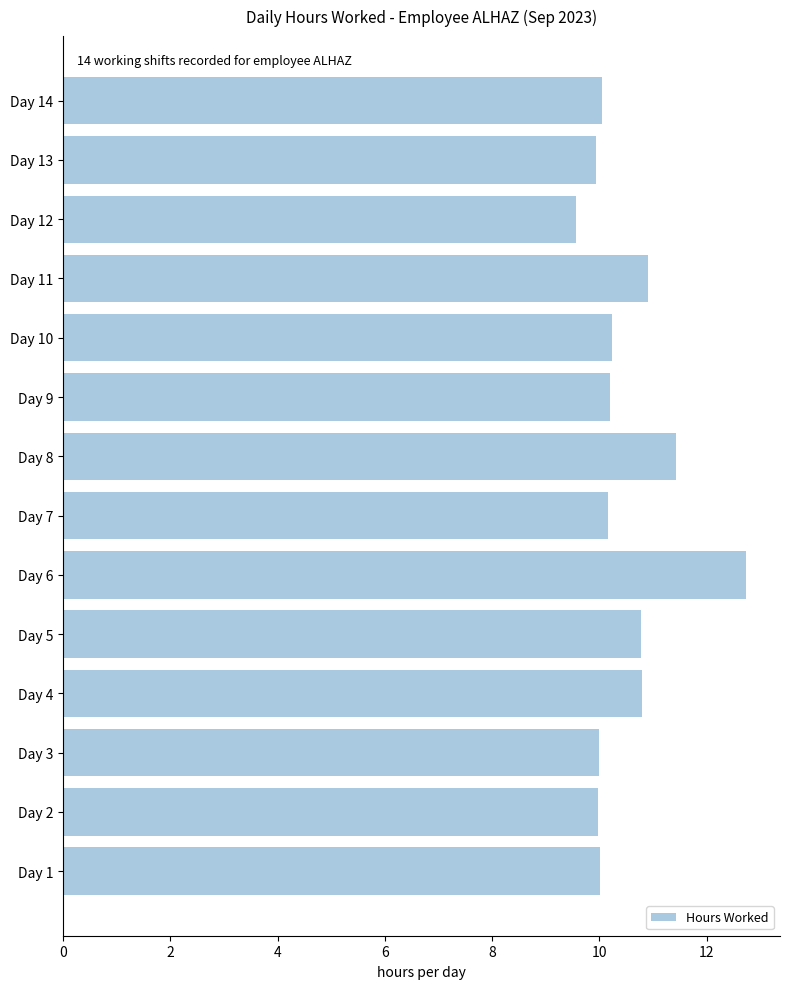

What is the difference between the values at Day 4 and Day 3?

0.8